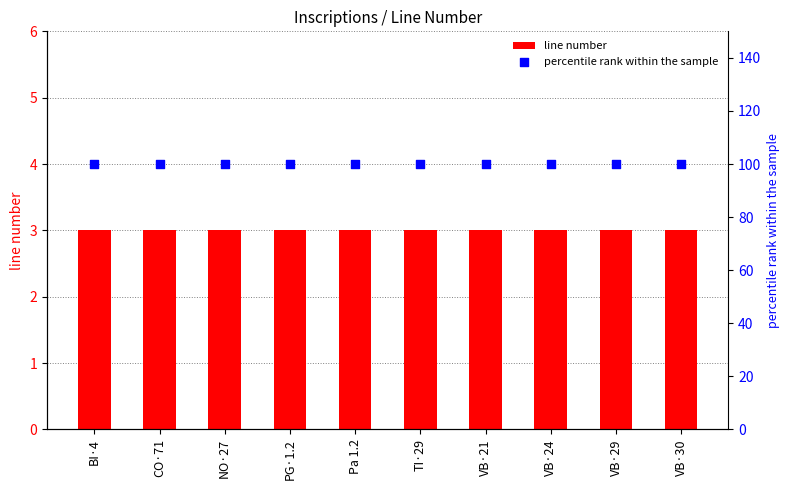

What is the total value across all series at PG·1.2?

103